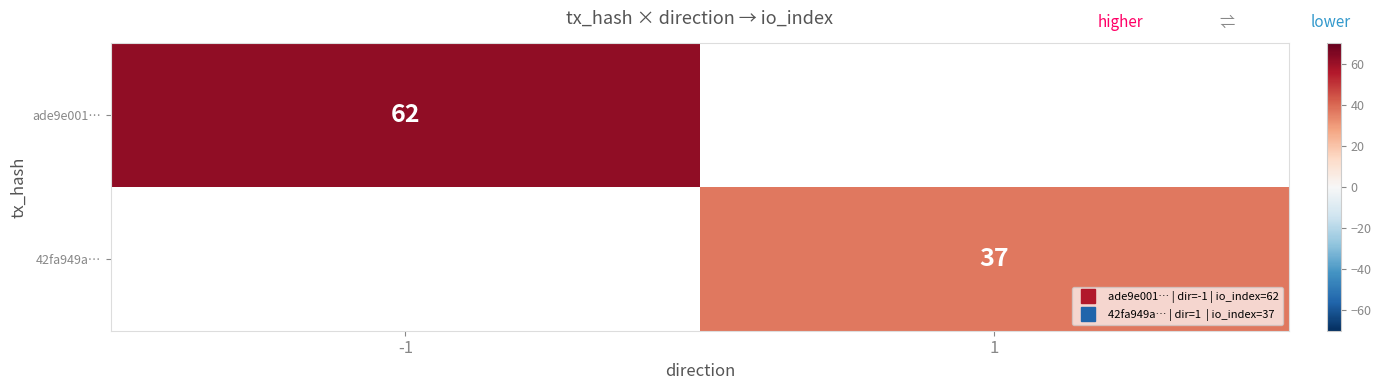

How many distinct data groups are displayed?

2